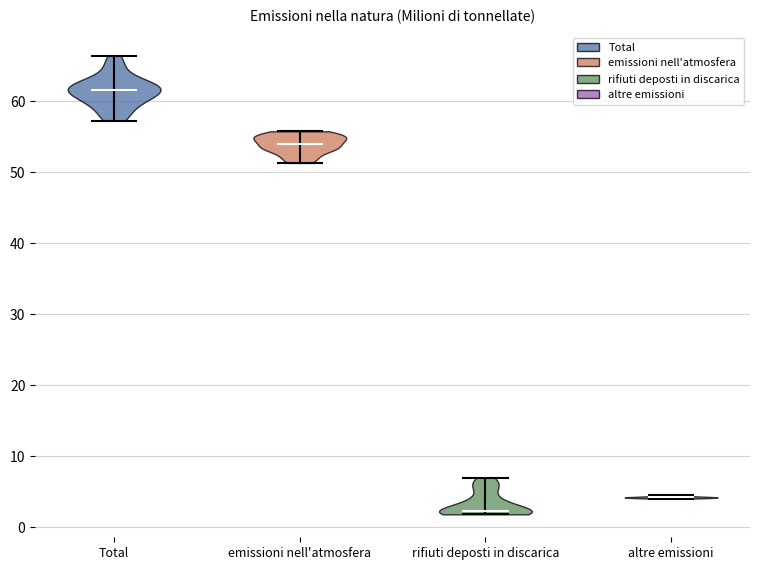

Where does the median line of the violin for Total sit on the y-axis? The values are not printed on the chart, so give them approximately, as read against the axis.

62